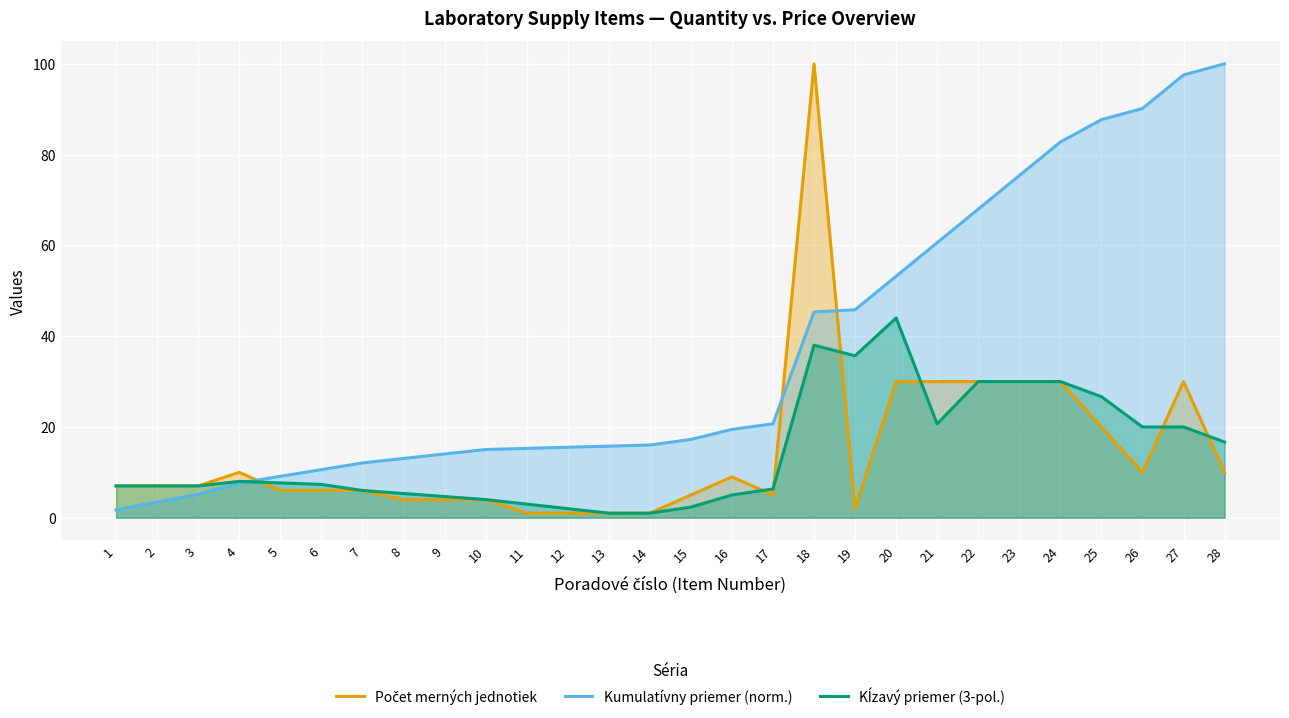

In Počet merných jednotiek, how many points are lower than both neighbors (excluding endpoints)?

3